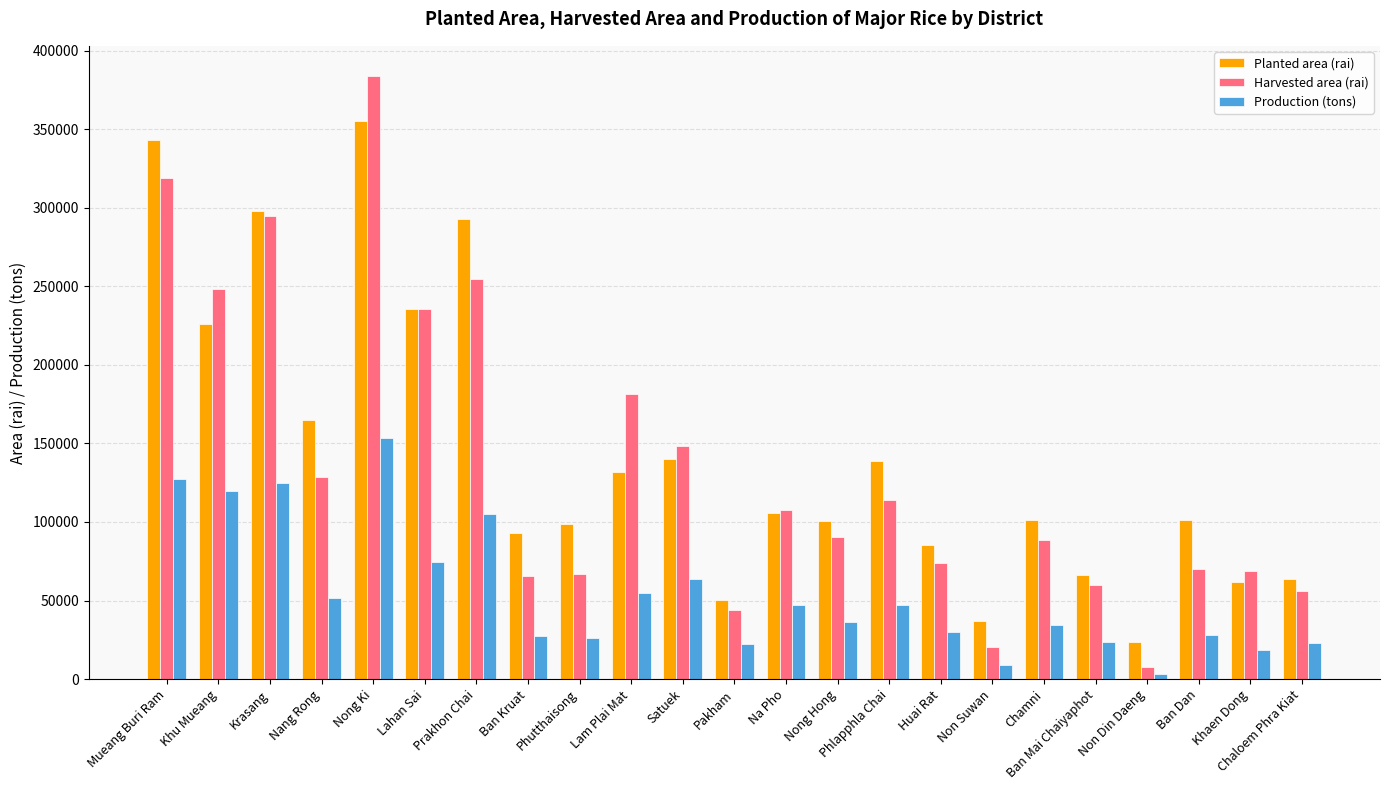

How many categories are shown in the chart?

23